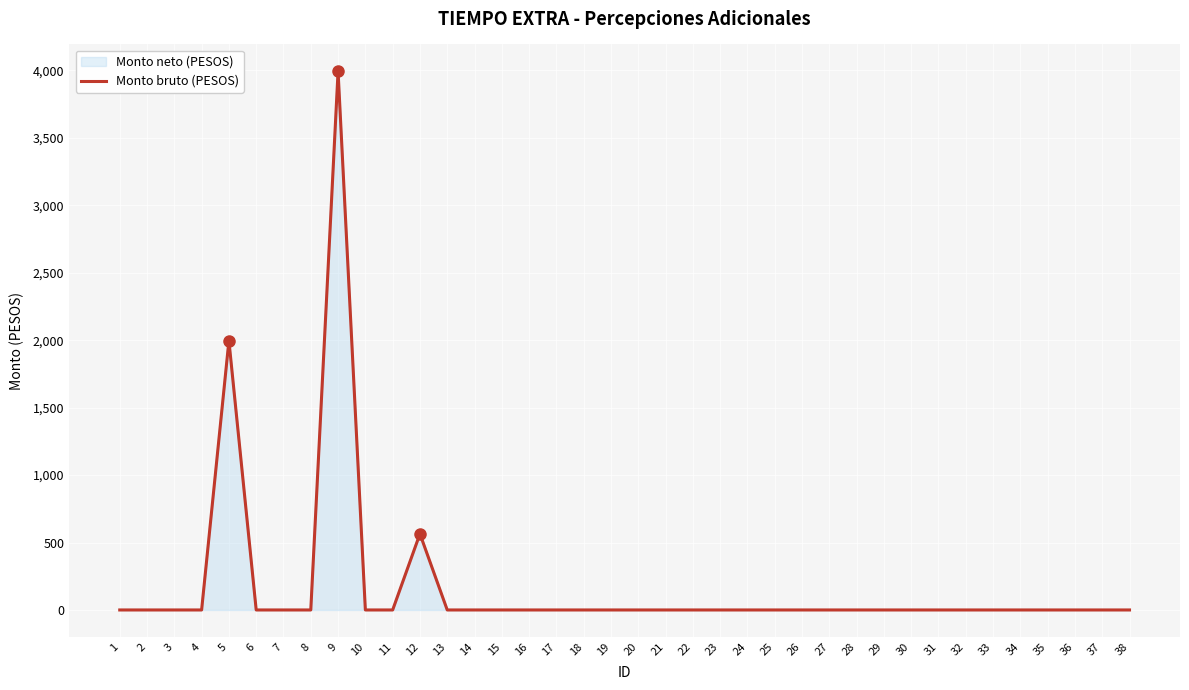

How many interior local peaks (higher than both neighbors) does the data have?

3